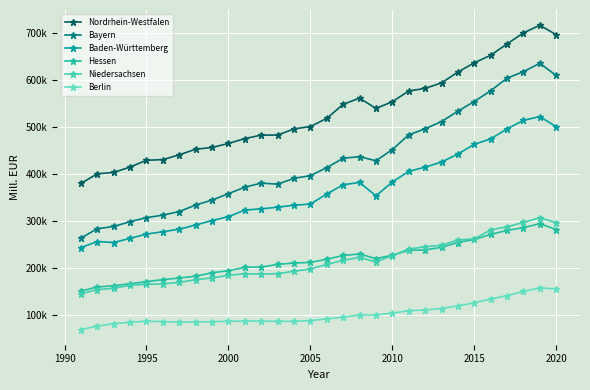

Count the number of data series in this chart.

6